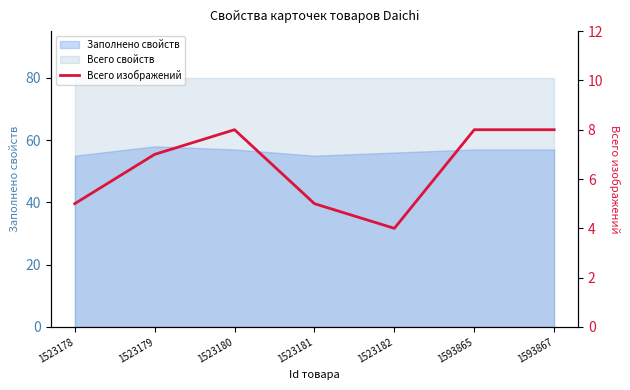

What is the difference between the second highest and minimum values?

4